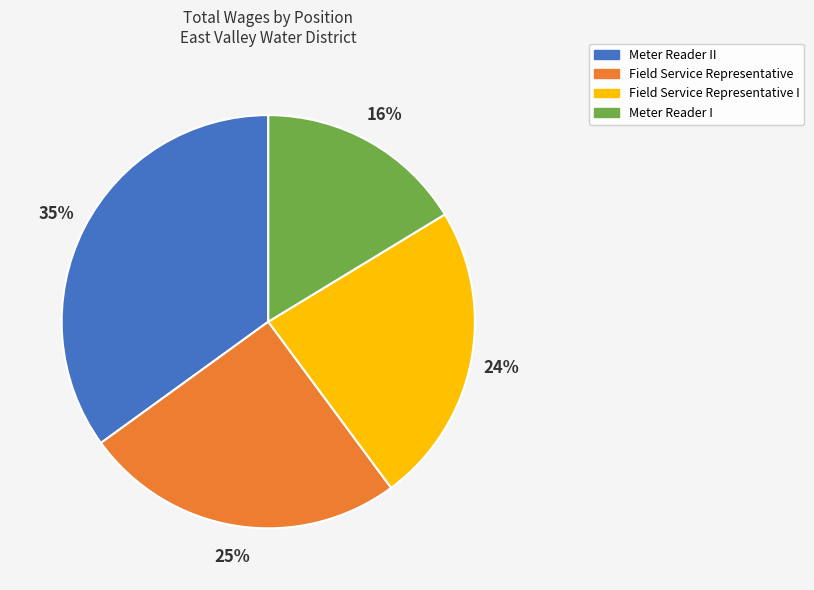

Is there a majority slice in this chart?

No